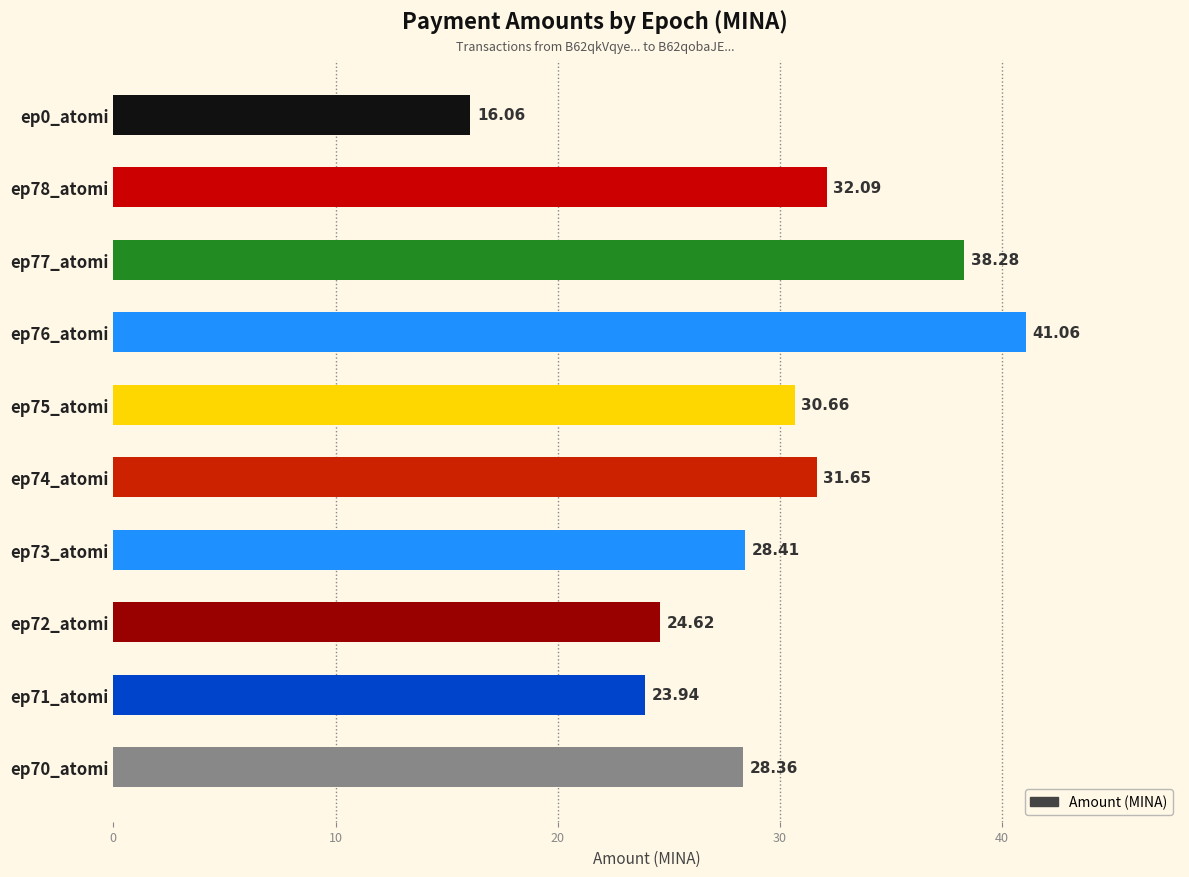

What is the difference between the maximum and second lowest values?

17.1